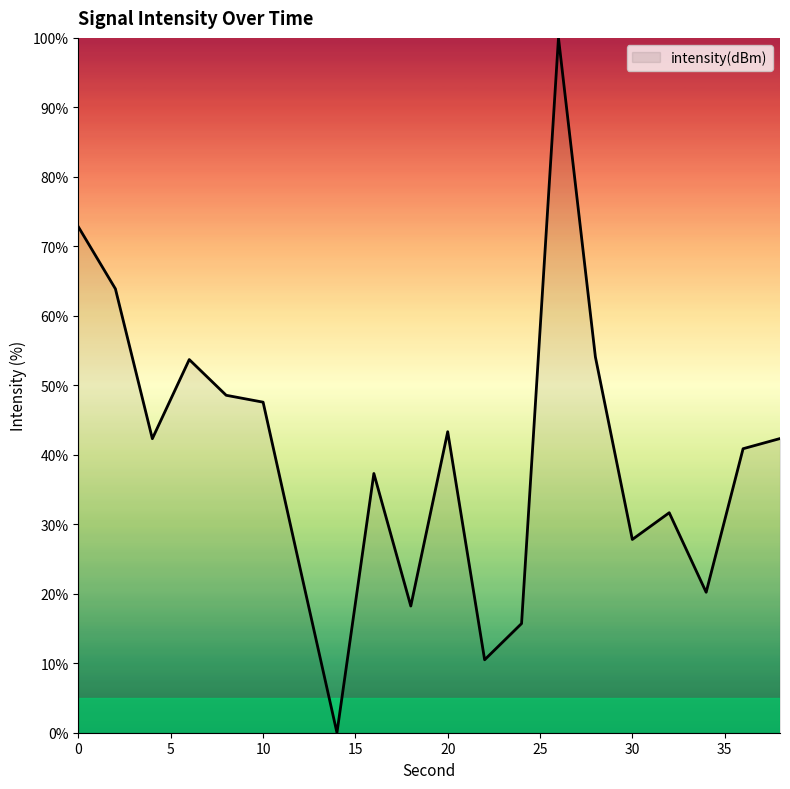

What is the difference between the maximum and minimum values?

100.0